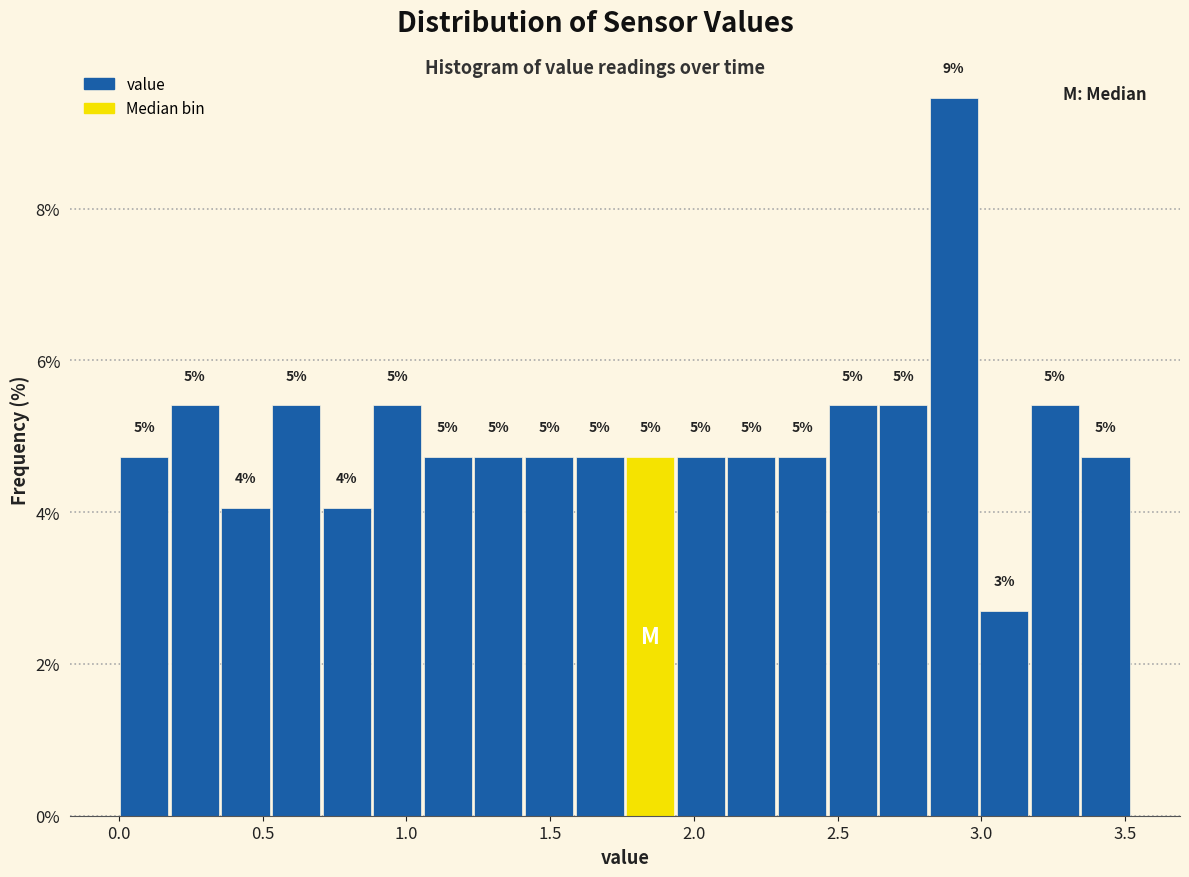

Around what value on the x-axis is the tallest bar? Give the approximate position of its centre, as read against the axis.

2.90